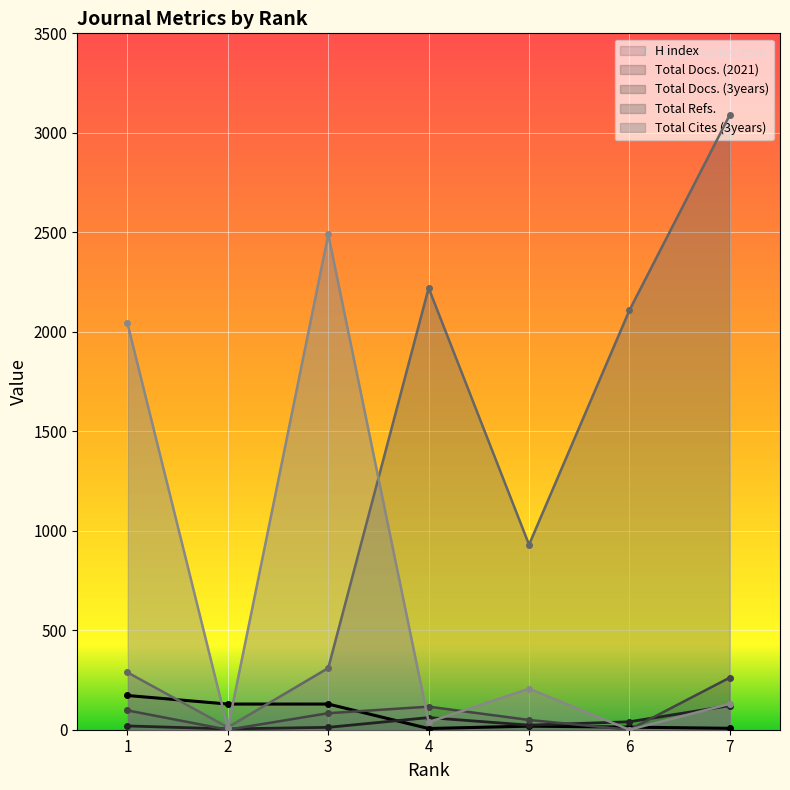

Reading right to left, extract all data points from this chart.

H index: 7=7	6=13	5=18	4=6	3=129	2=129	1=172
Total Docs. (2021): 7=121	6=40	5=23	4=61	3=12	2=4	1=19
Total Docs. (3years): 7=262	6=0	5=49	4=116	3=83	2=0	1=97
Total Refs.: 7=3090	6=2108	5=930	4=2220	3=310	2=12	1=288
Total Cites (3years): 7=130	6=0	5=206	4=38	3=2489	2=7	1=2042